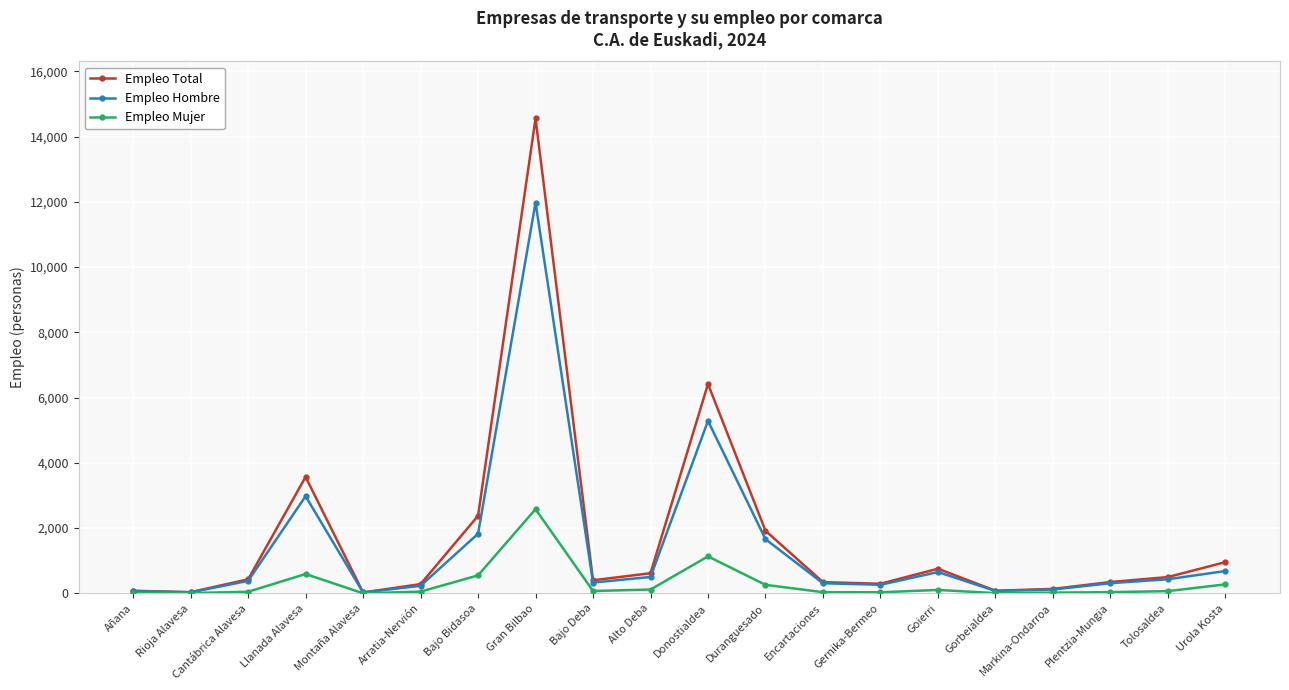

At which category does the chart reach its peak across all series?

Gran Bilbao